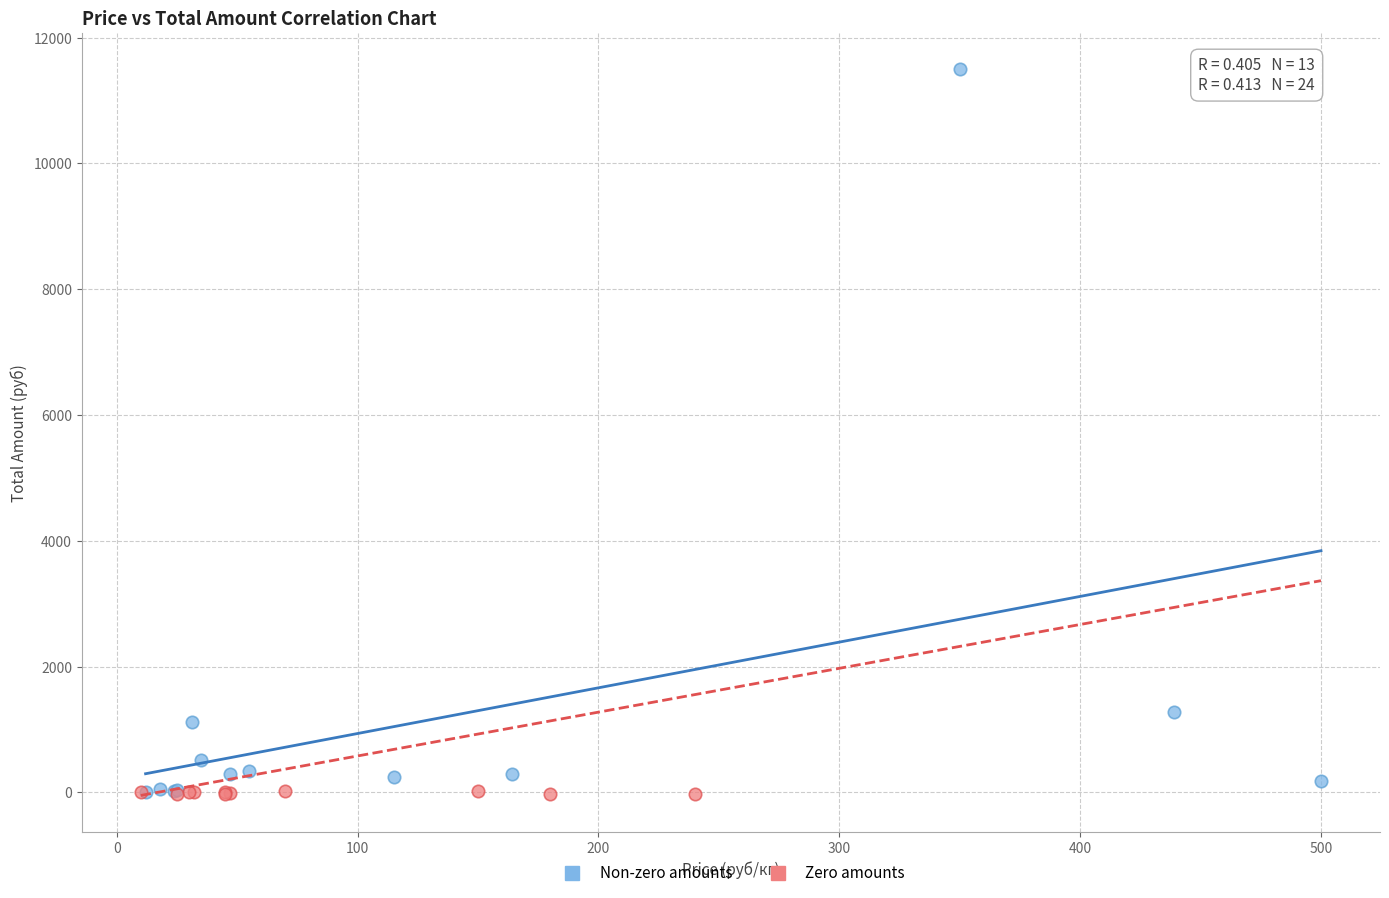

Which series contains the highest Y value?

Non-zero amounts